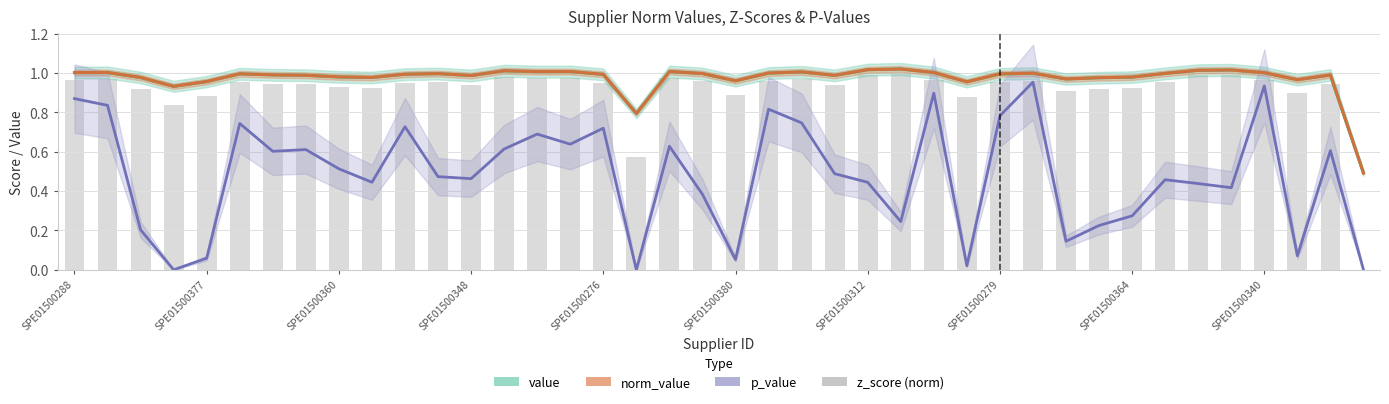

Are the bars horizontal?

No